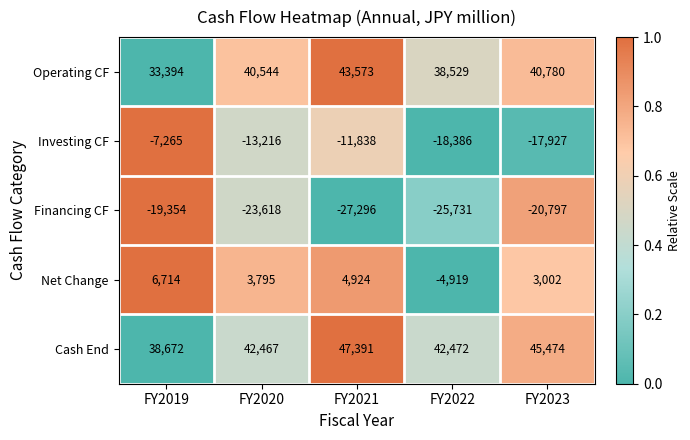

Between FY2021 and FY2023, which series saw the biggest shift?

Financing CF